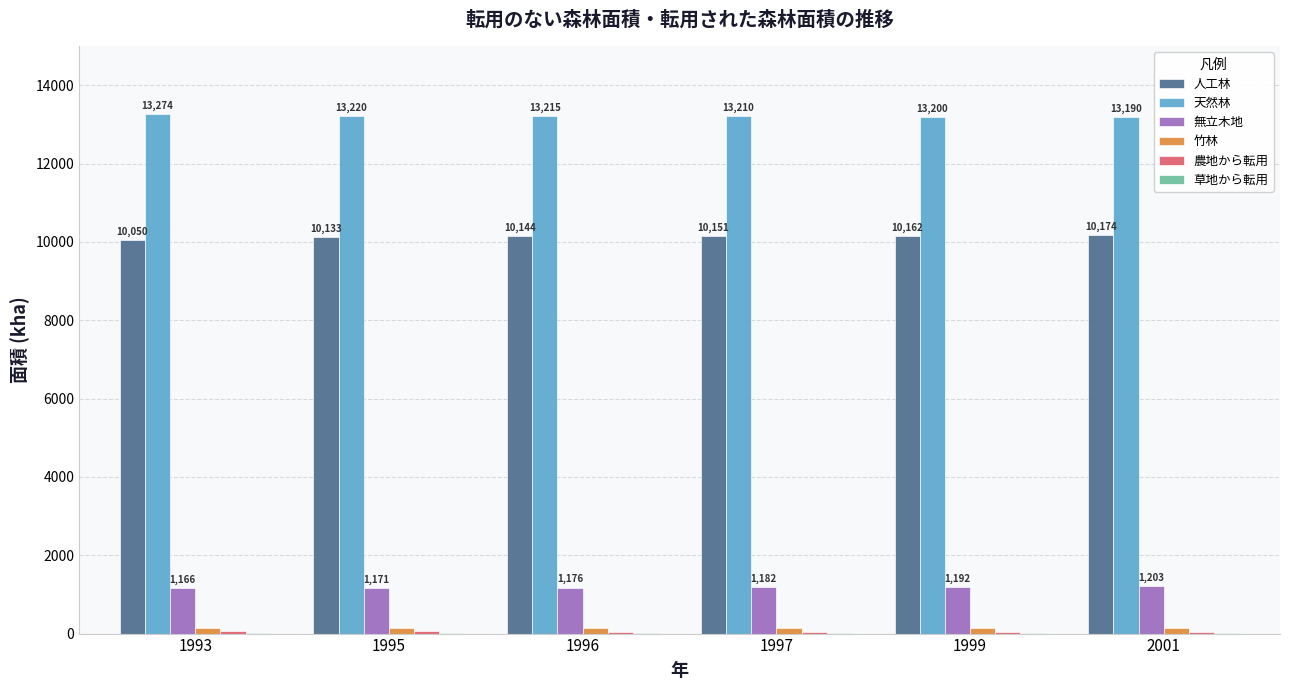

The value of 人工林 at 2001 is 10174.0. True or false?

True